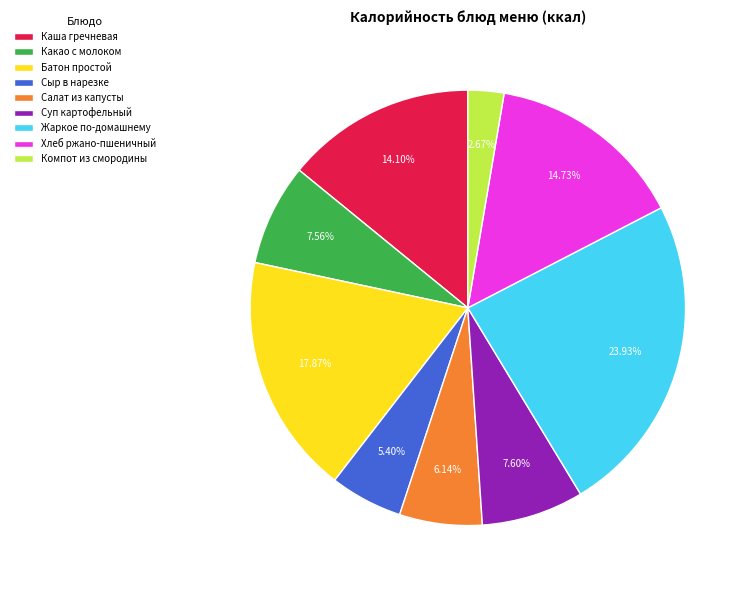

Approximately how many times larger is the value at Жаркое по-домашнему compared to Хлеб ржано-пшеничный?

1.6